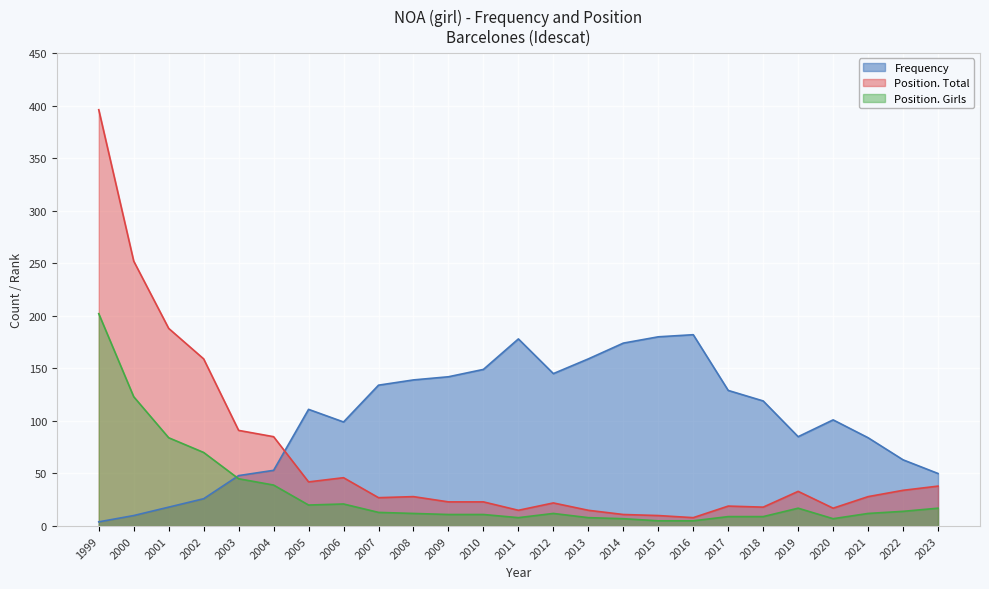

Read the Position. Total value at 2007, to the nearest 10.

30